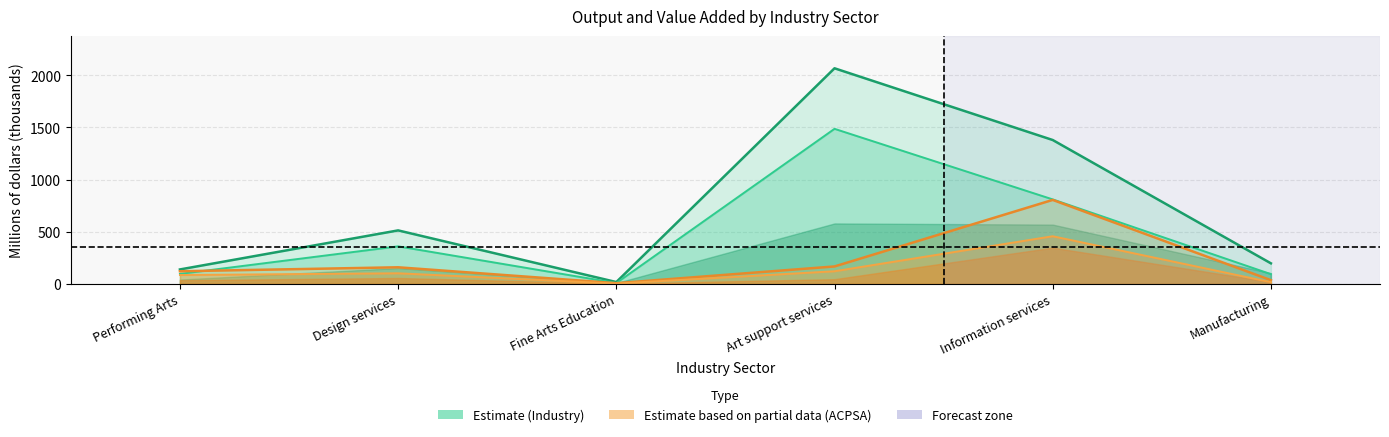

Between Design services and Art support services, which is larger?

Art support services